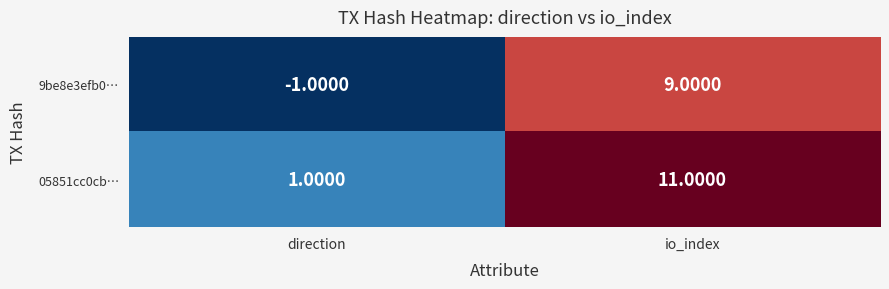

At which label does 9be8e3efb0… reach its peak?

io_index